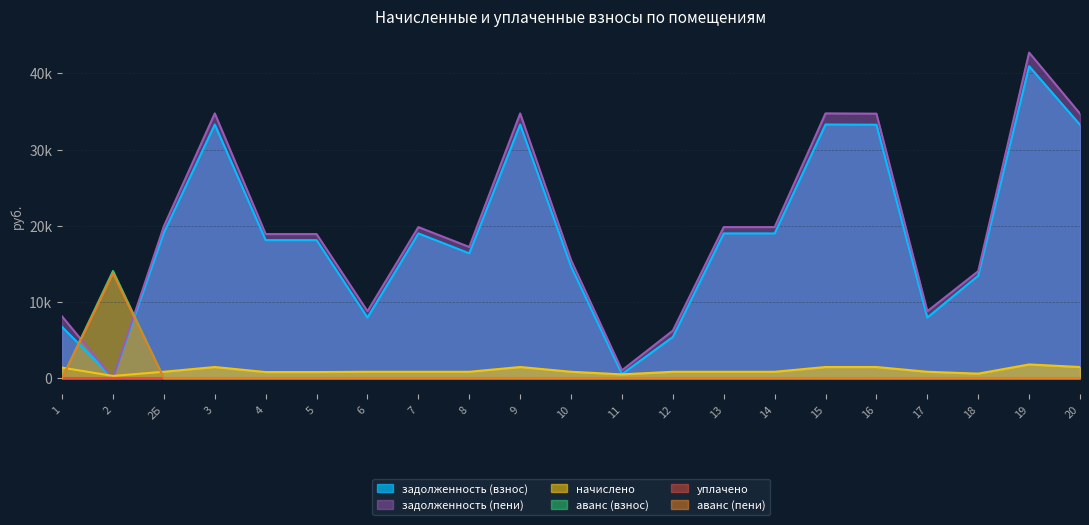

At how many categories does at least one series exceed 4338?

20